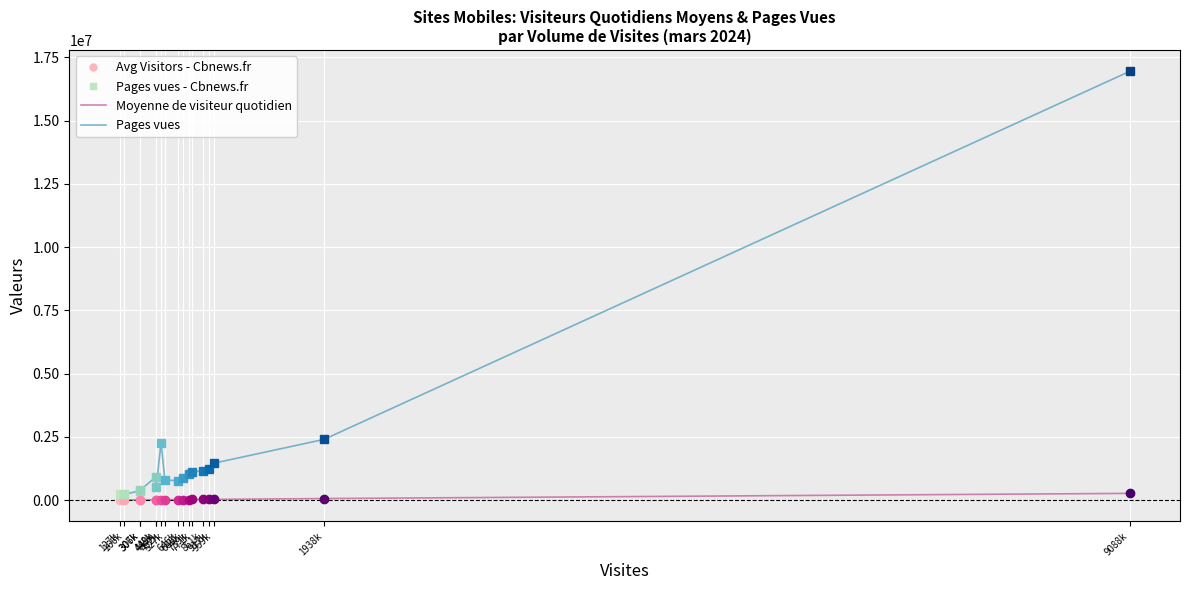

True or false: Moyenne de visiteur quotidien has a value of 33350 at 739k.

False